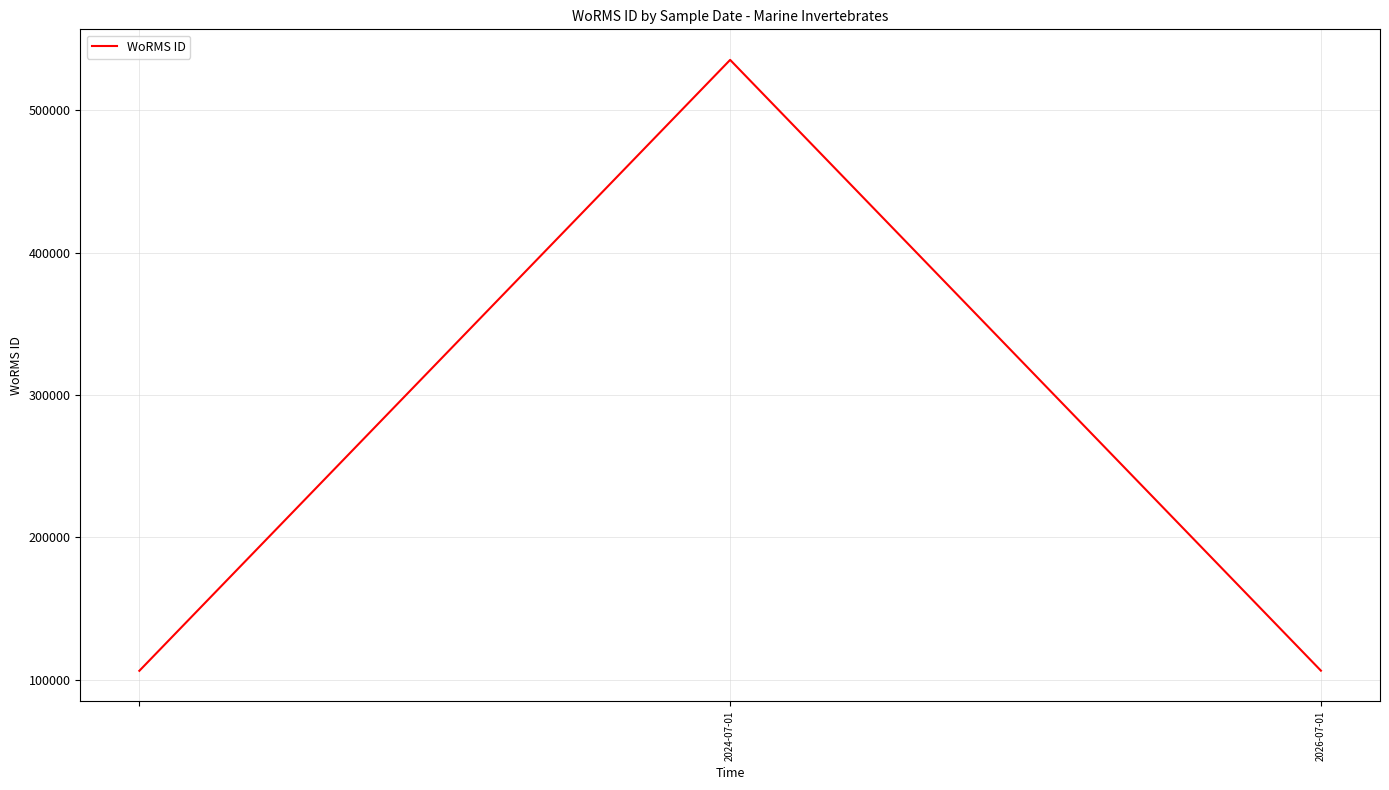

How many lines are shown in the chart?

1